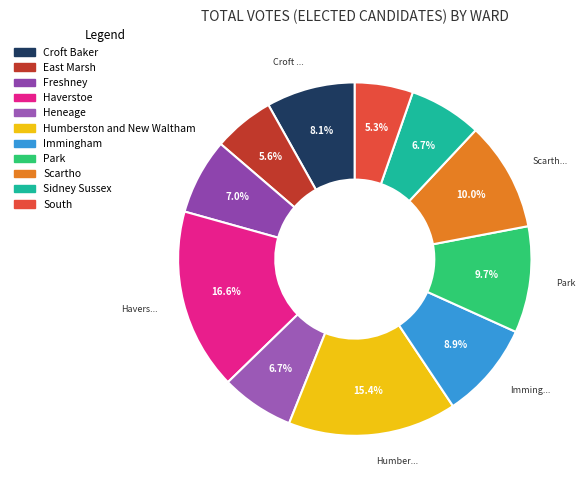

To the nearest percent, what is the difference between the Haverstoe and Freshney slice percentages?

10%